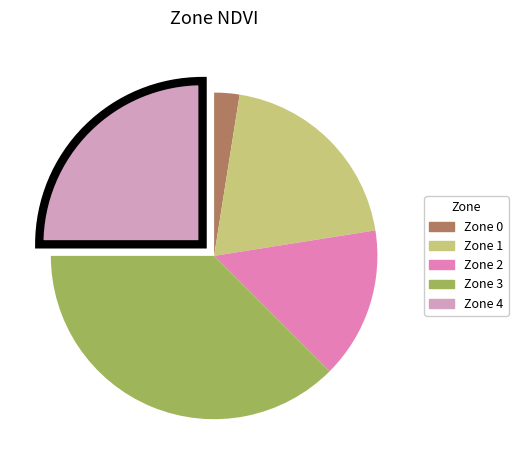

Is there any slice that represents more than half of the pie?

No